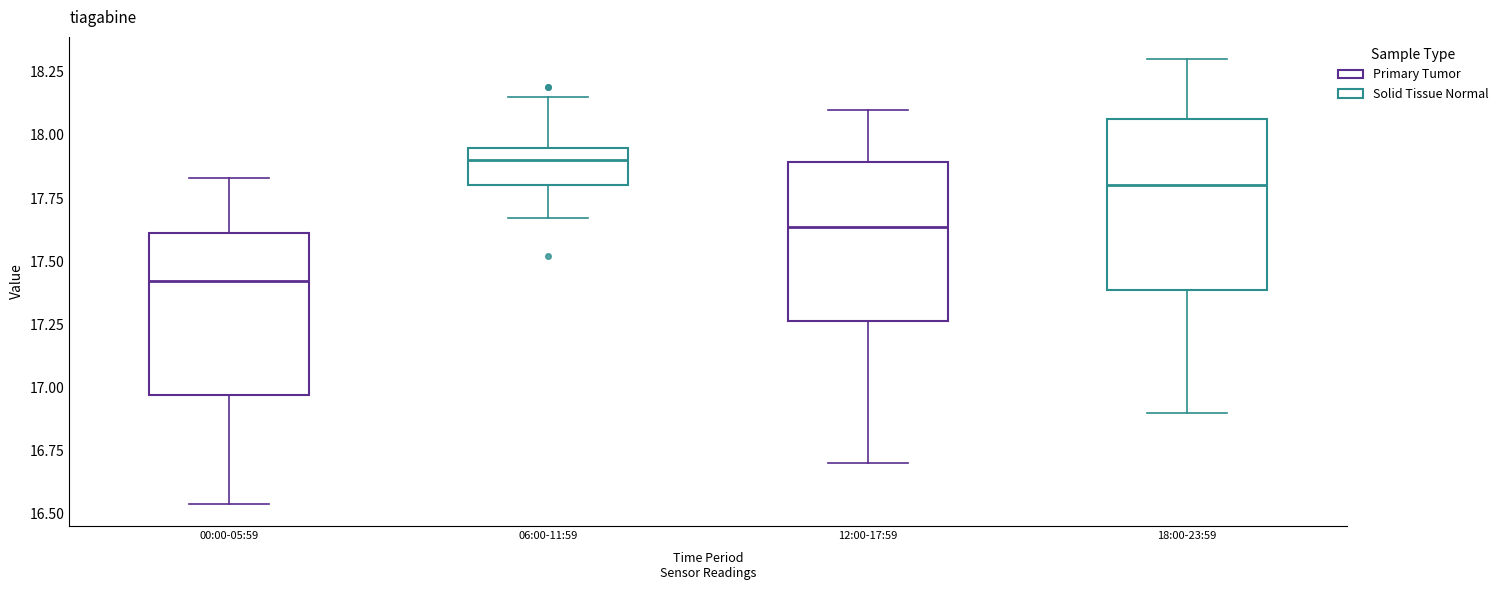

Where is the lower edge of the box for 18:00-23:59 on the y-axis? The values are not printed on the chart, so give them approximately, as read against the axis.

17.40